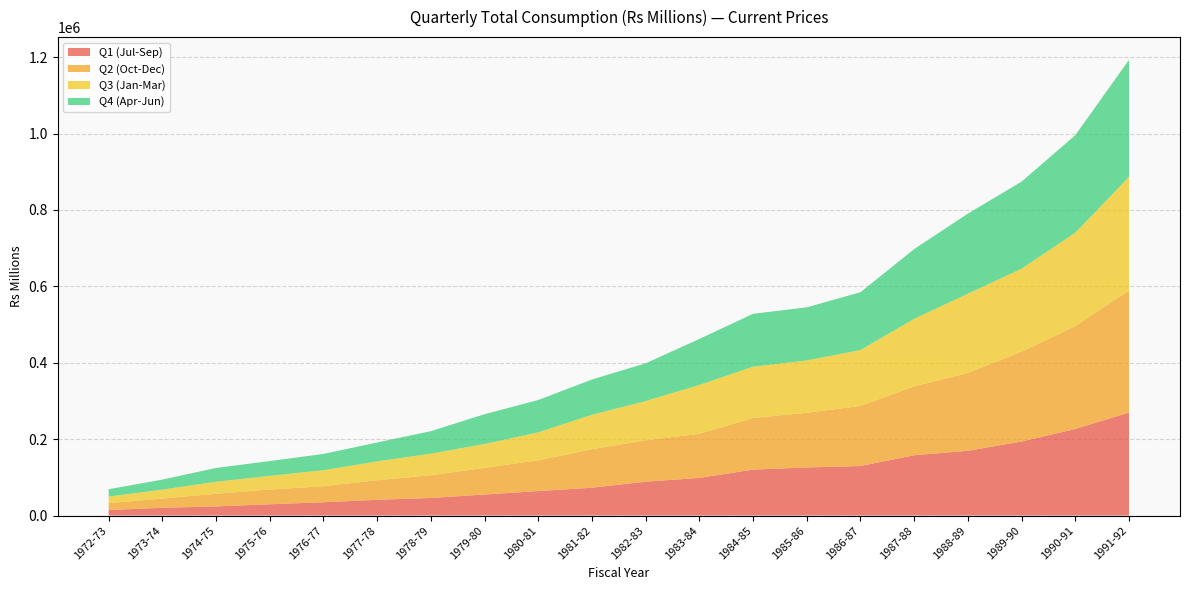

Reading left to right, list all the values displayed in this chart.

Q1 (Jul-Sep): 14551	20374	23910	29618	34824	41314	46111	55119	64204	72935	88740	98561	120339	125932	129729	157926	169593	193805	226690	269706
Q2 (Oct-Dec): 17989	24259	33074	38617	42043	51281	59413	69866	80454	100785	108264	115577	135159	143210	157379	180282	203630	235505	269044	319447
Q3 (Jan-Mar): 17111	23333	31571	35833	41825	49258	56569	62325	73264	90093	102806	127738	134356	136885	146308	176727	207562	216937	244673	297250
Q4 (Apr-Jun): 19345	26178	36103	38590	42654	49448	58846	78036	84629	92333	98764	120453	138315	139018	151238	182649	209640	227893	255210	306379